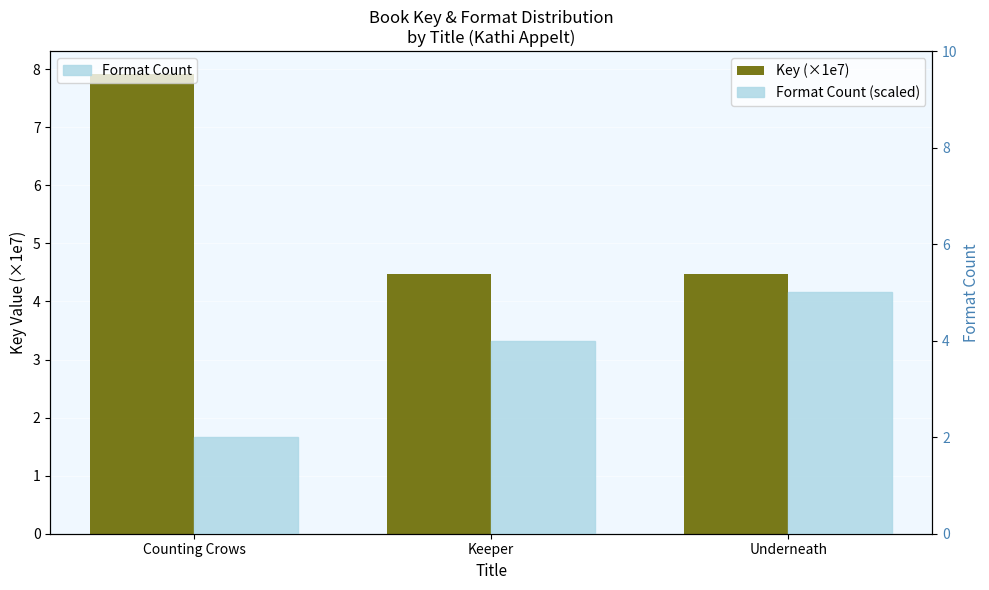

Rank the series by their average value, from highest to lowest.

Key (×1e7), Format Count, Format Count (scaled)